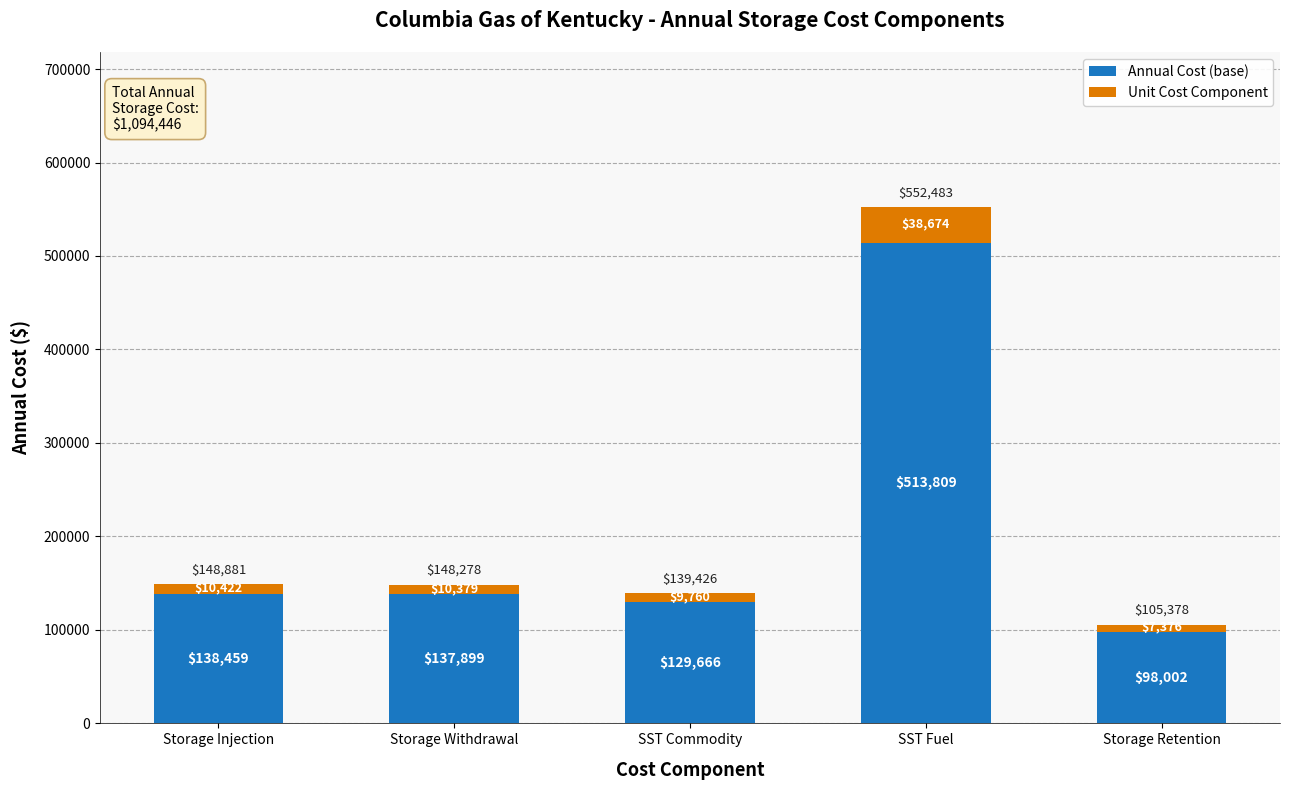

What value does the Annual Cost (base) series have at Storage Withdrawal?

137898.5